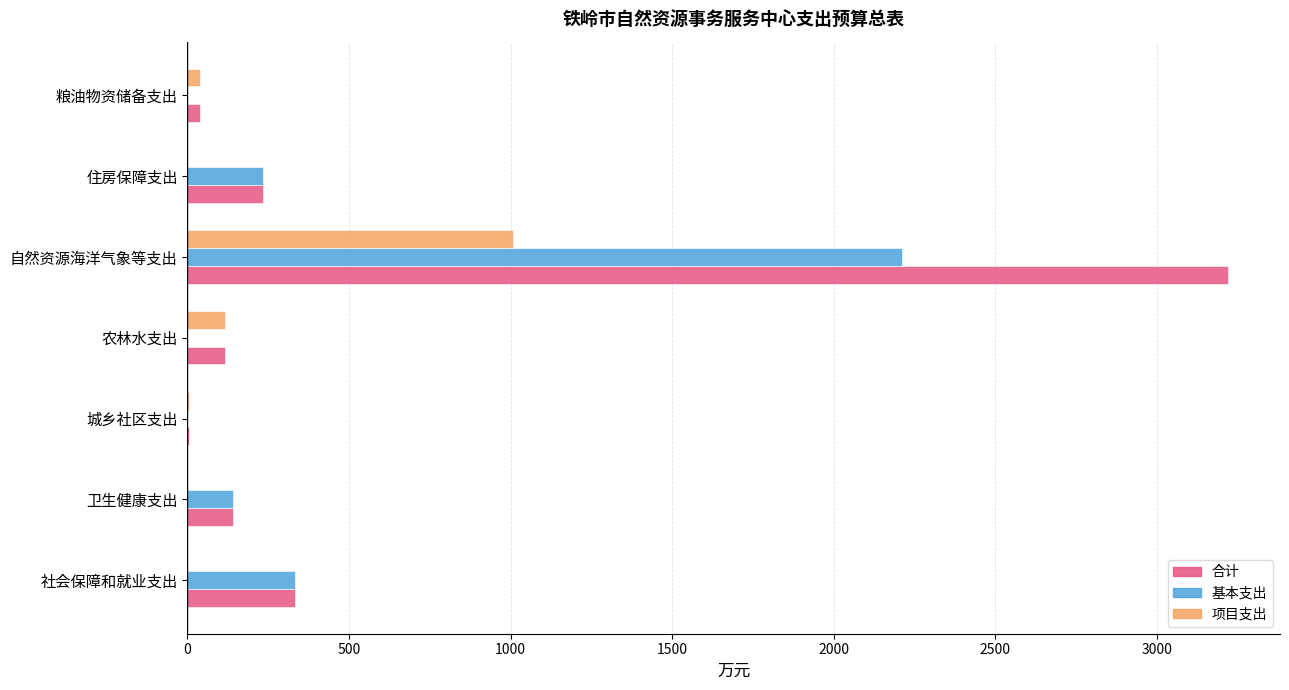

Is it true that 项目支出 equals 117.6 at 农林水支出?

True